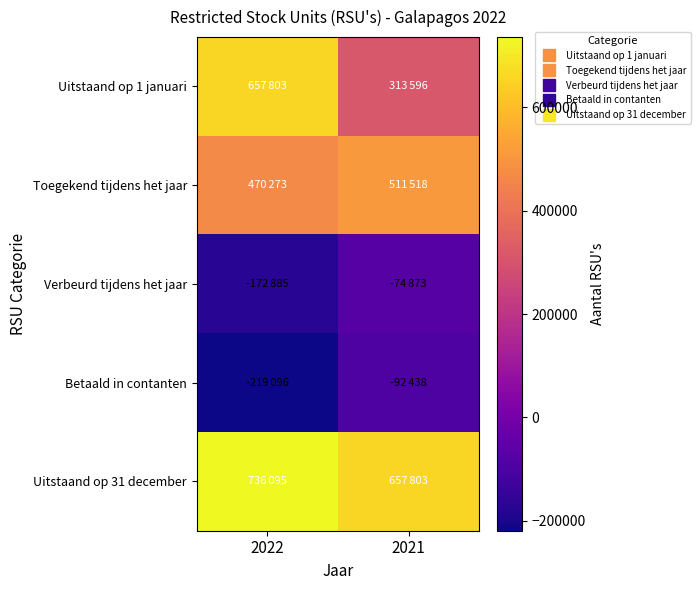

How many categories are shown in the chart?

2